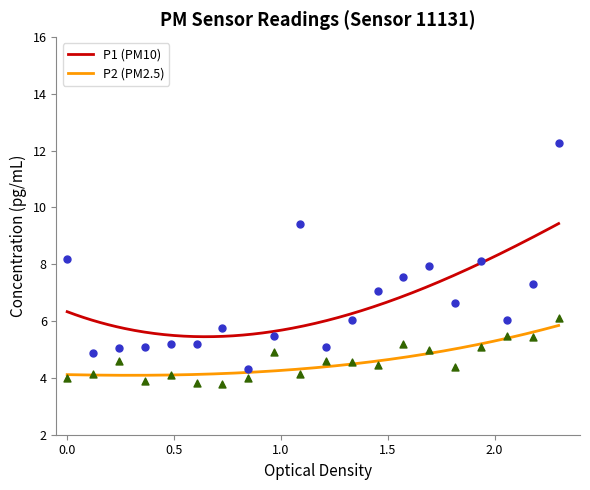

At how many categories does at least one series exceed 4?

20